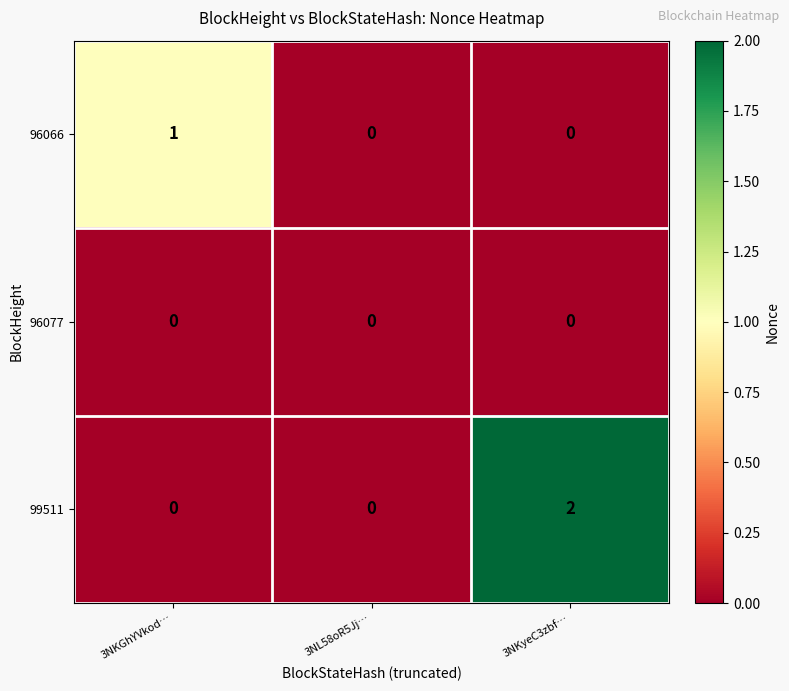

Which category has the highest value across all series?

3NKyeC3zbf…